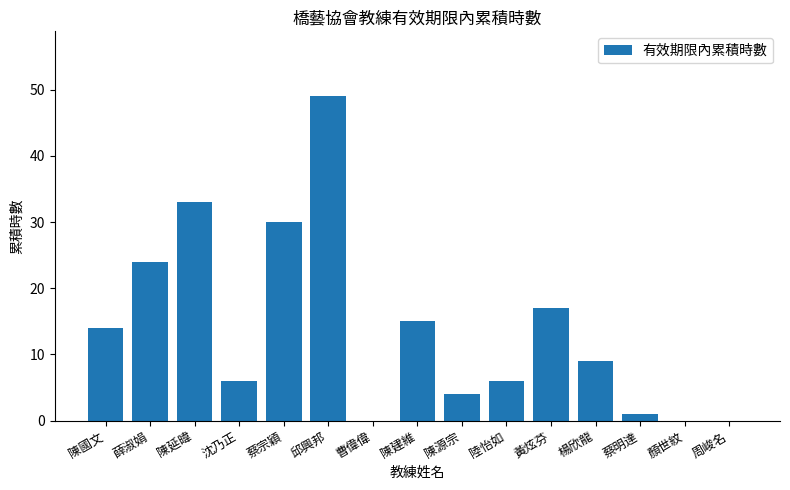

What value does the data have at 蔡明達?

1